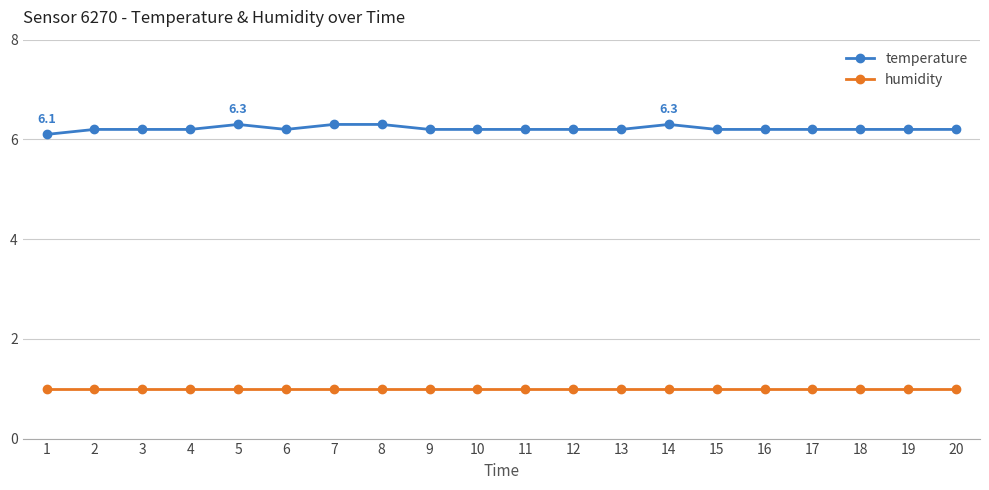

What are all the series names shown in the legend?

temperature, humidity